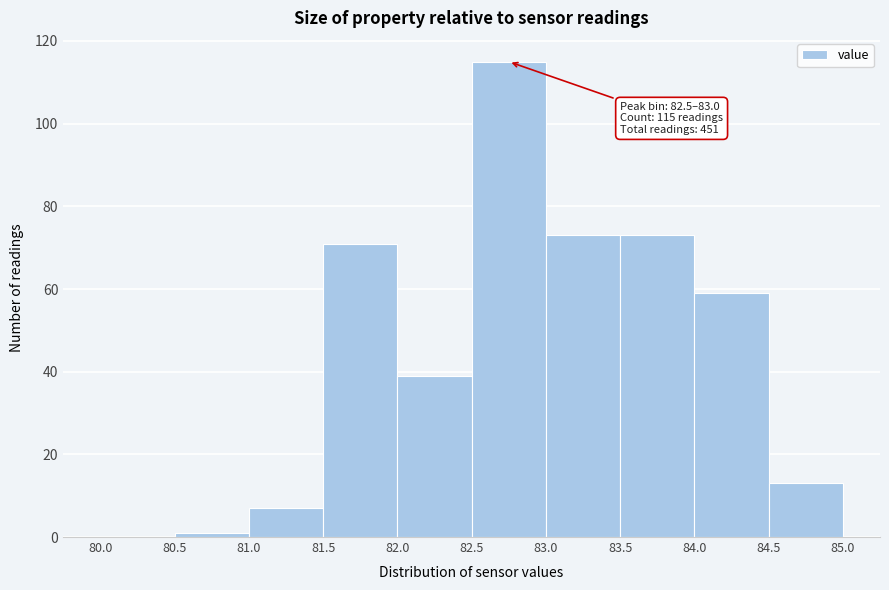

Over which range of the x-axis is the bar tallest?

82.5 to 83.0